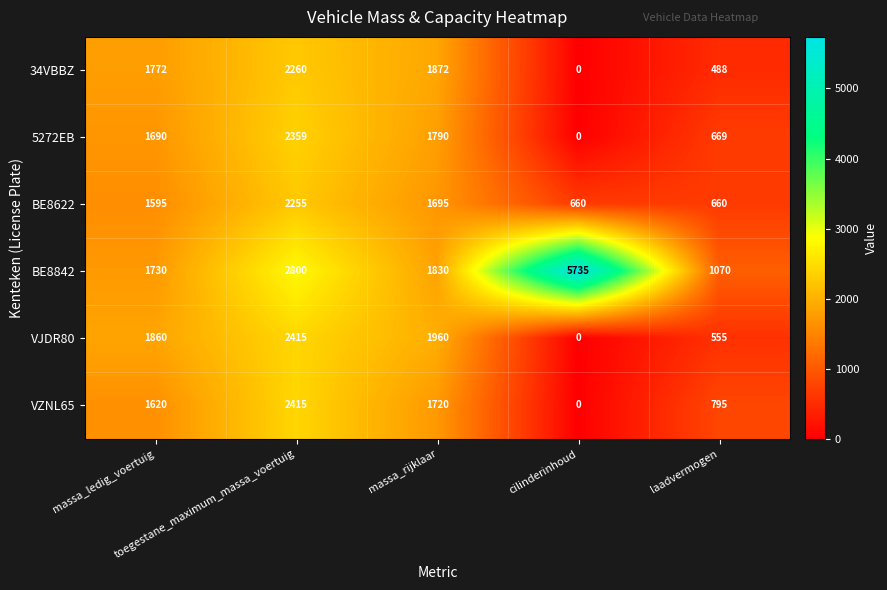

Which series has the widest spread of values?

BE8842